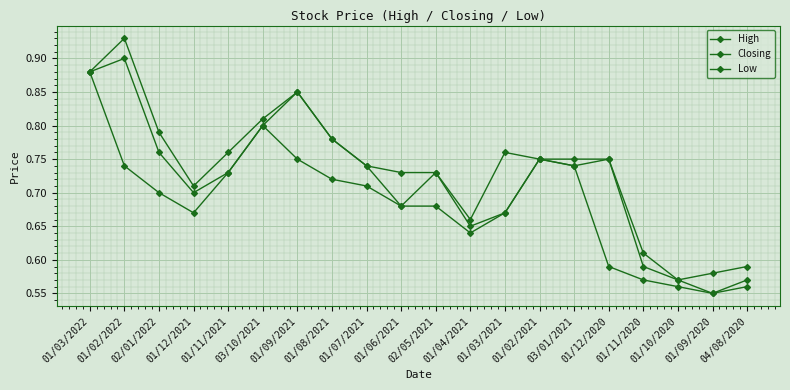

The value of High at 01/12/2020 is 1.1. True or false?

False